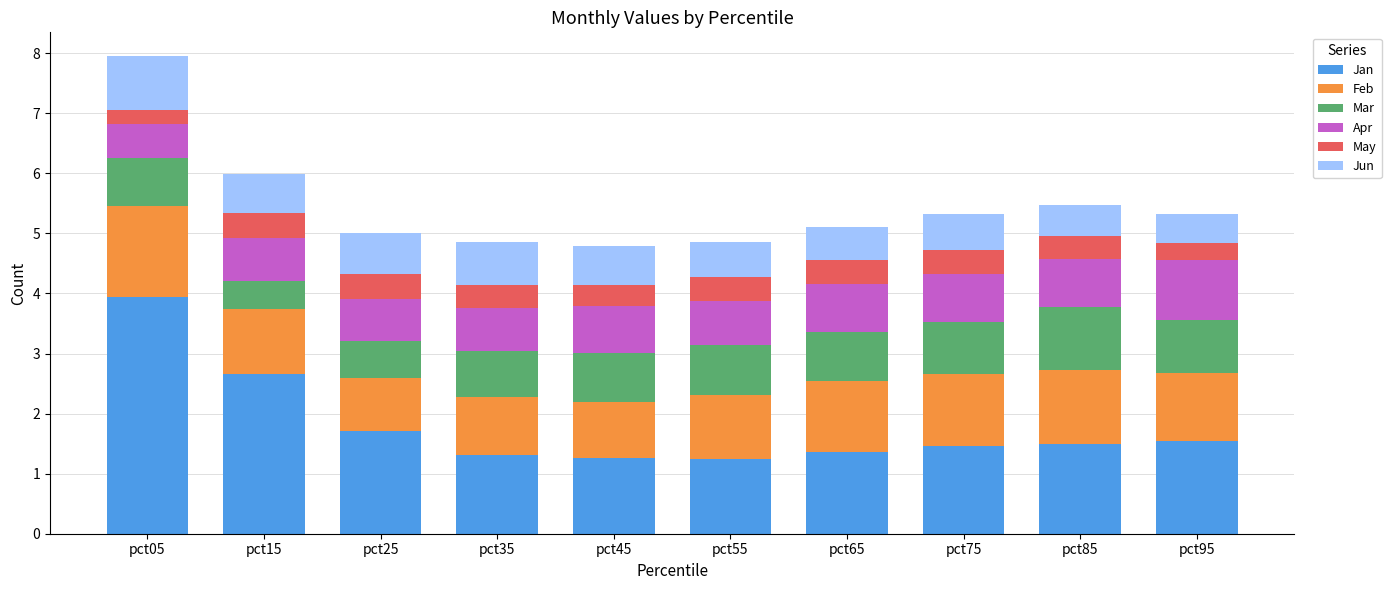

Is the value of Apr at pct45 greater than the value of Mar at pct45?

No